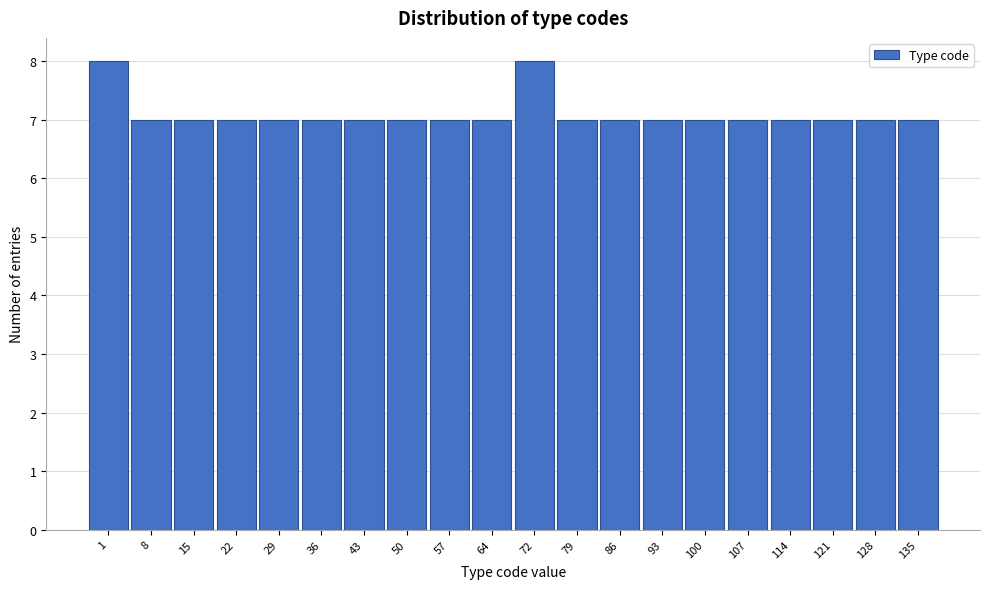

Reading right to left, transcribe all the data shown in this chart.

135=7	128=7	121=7	114=7	107=7	100=7	93=7	86=7	79=7	72=8	64=7	57=7	50=7	43=7	36=7	29=7	22=7	15=7	8=7	1=8